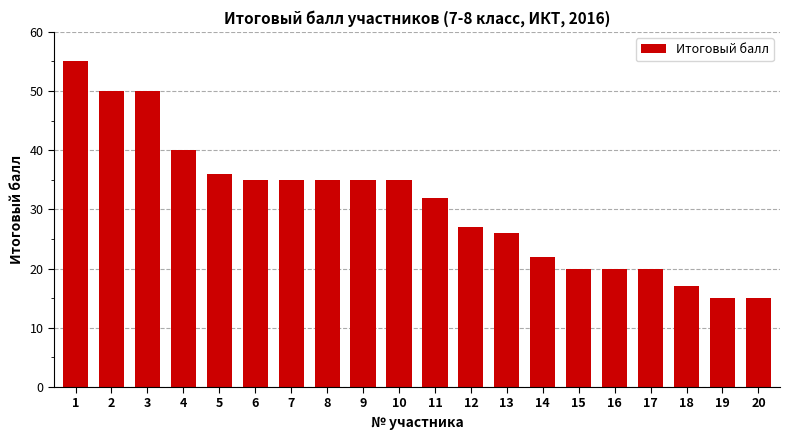

What is the value of the 11th bar from the left?

32